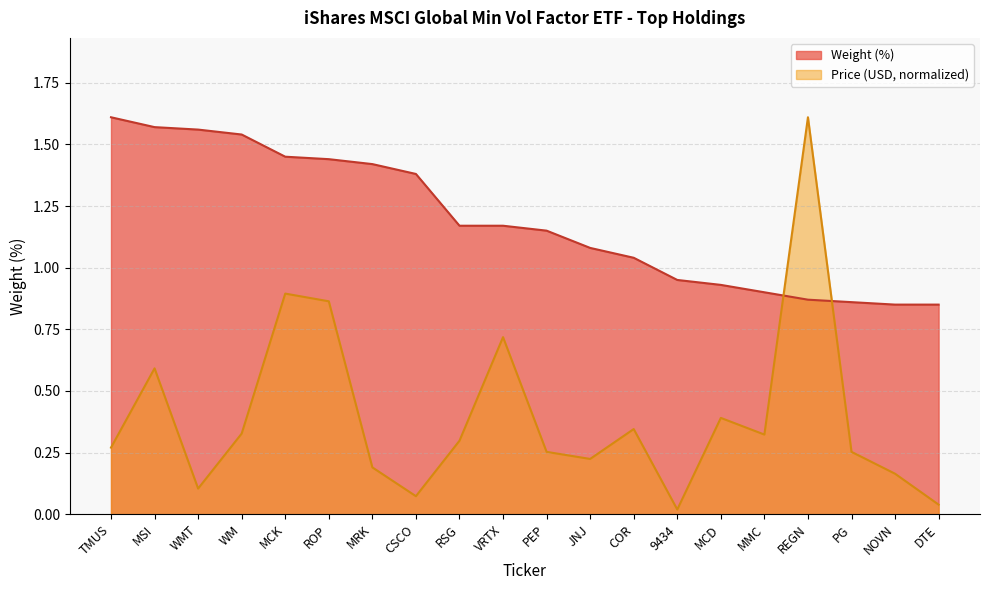

At which category is the sum across all series the highest?

REGN